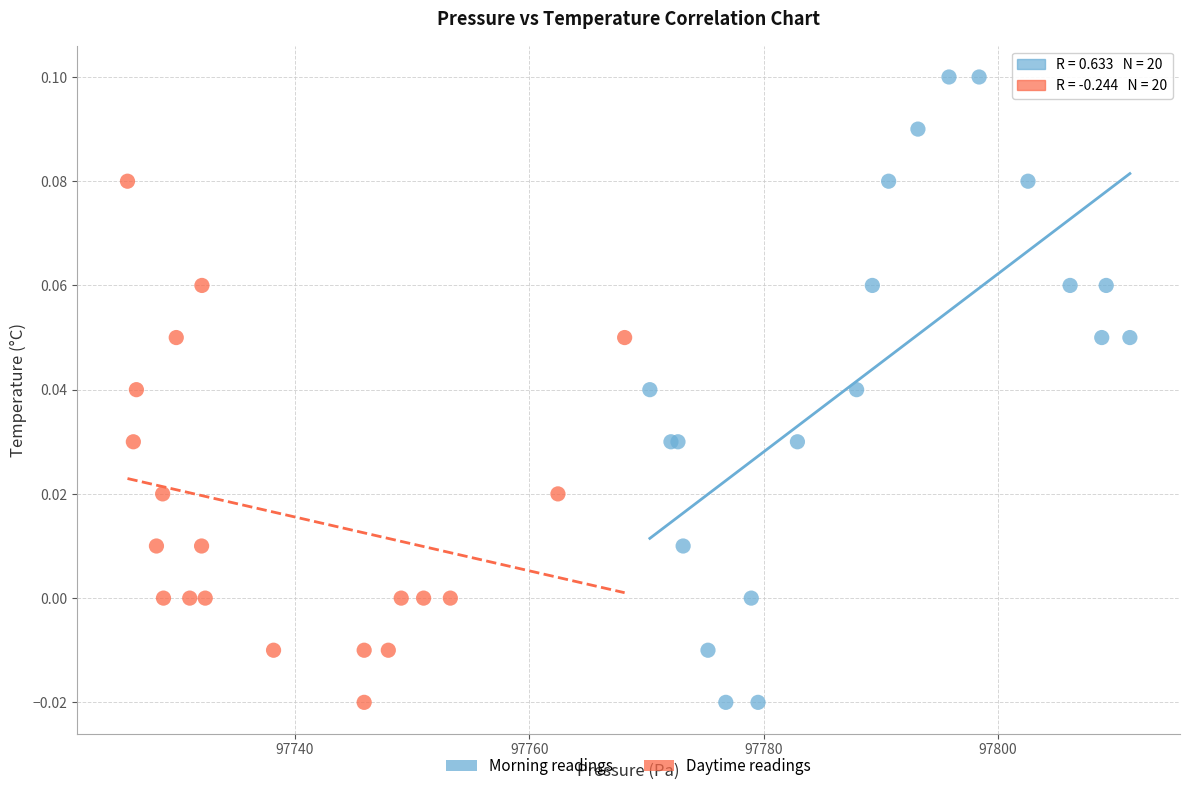

Which series has the widest spread of Y values?

Morning readings